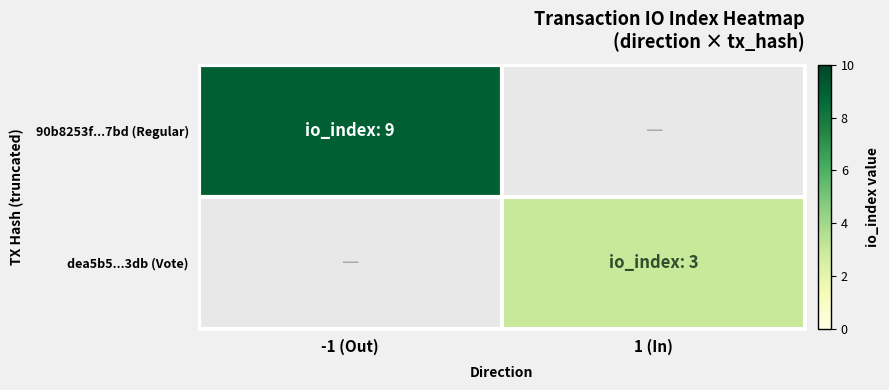

How many distinct data groups are displayed?

2